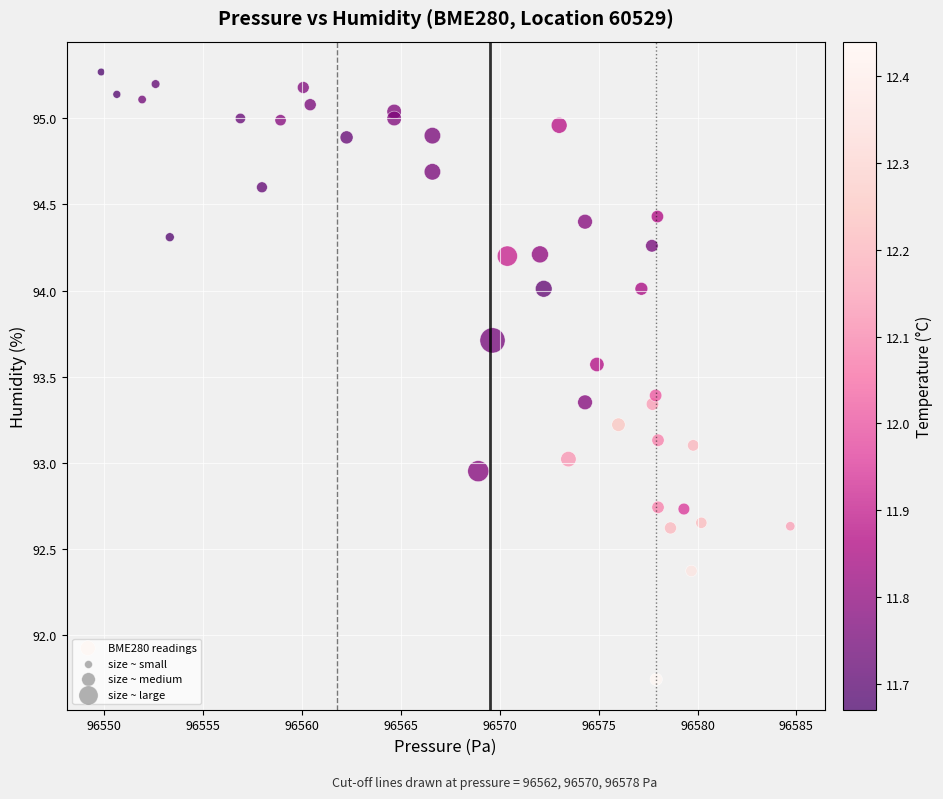

What is the range of X values (max minus min)?

34.9